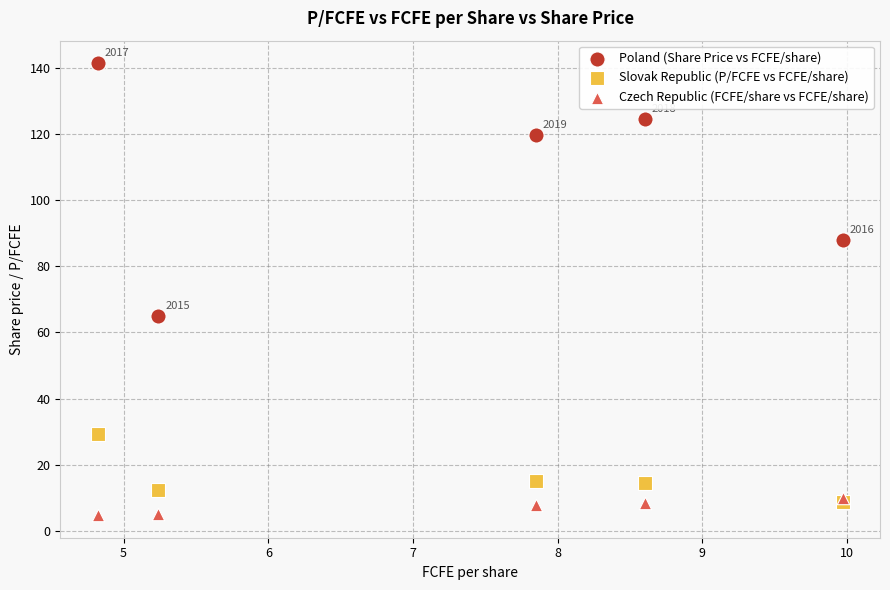

Across all series, what Y value is closest to 73?

64.9